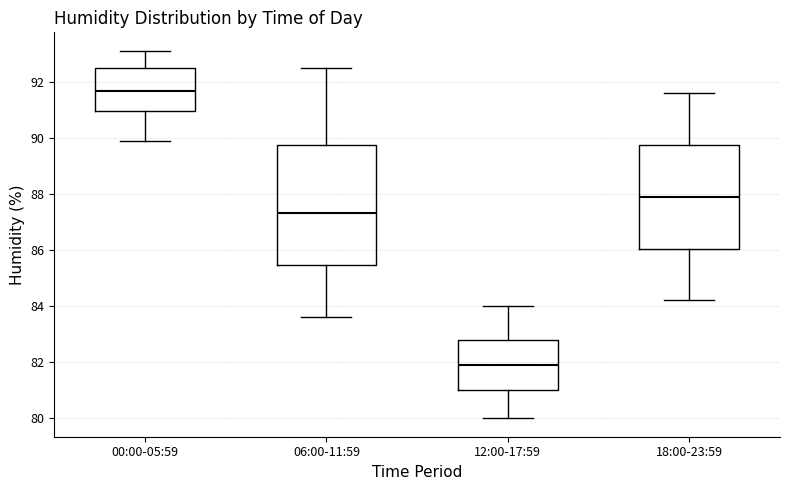

Reading left to right, transcribe this box plot: for each box, give where its median line is, the range the box spans, and where its two whiskers end, as read against the y-axis. The values are not printed on the chart, so give them approximately, as read against the axis.

00:00-05:59: median 91.6, box 91.0 to 92.4, whiskers 90.0 to 93.2
06:00-11:59: median 87.4, box 85.4 to 89.8, whiskers 83.6 to 92.6
12:00-17:59: median 82.0, box 81.0 to 82.8, whiskers 80.0 to 84.0
18:00-23:59: median 88.0, box 86.0 to 89.8, whiskers 84.2 to 91.6